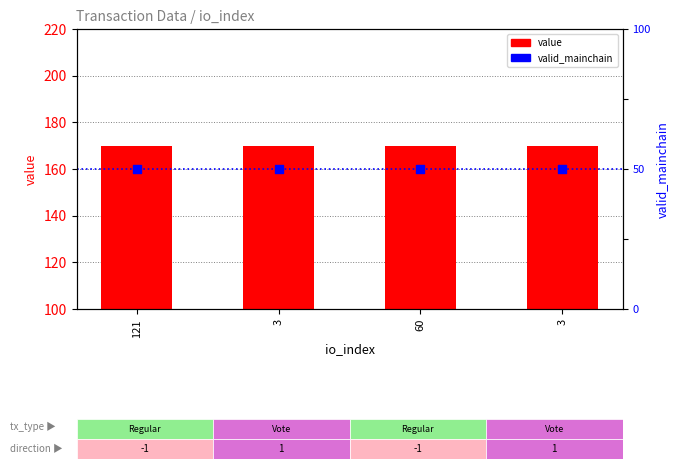

What are all the series names shown in the legend?

value, valid_mainchain